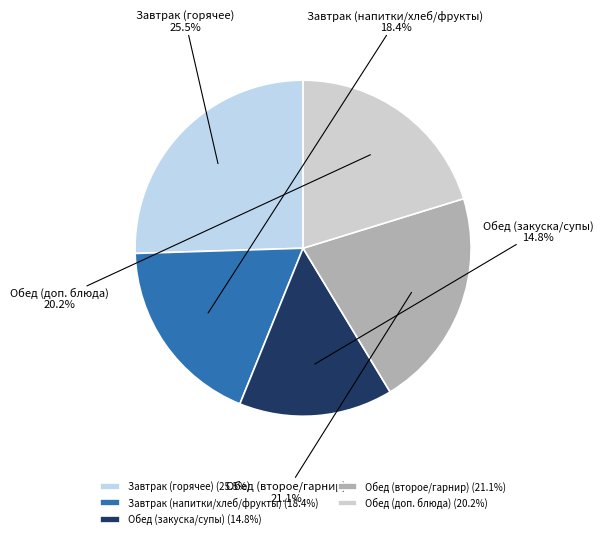

Does Обед (закуска/супы) account for over 50% of the chart?

No